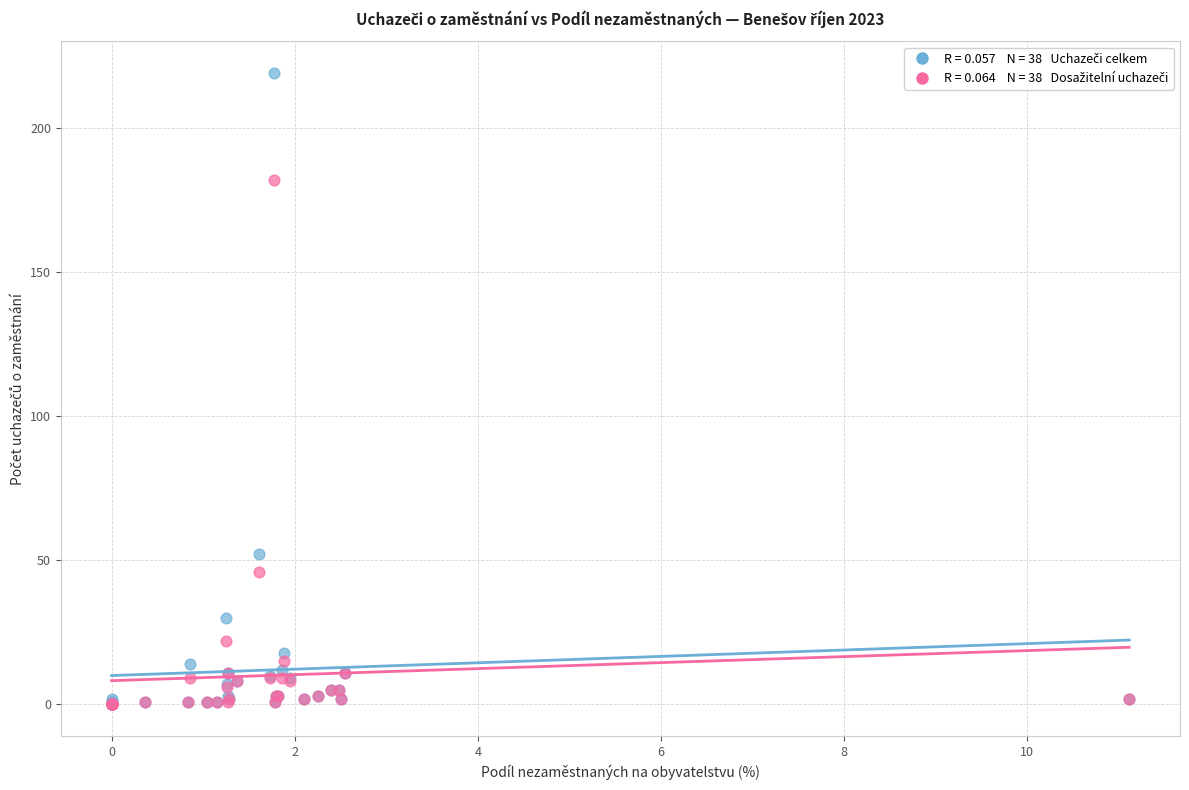

Across all series, what Y value is closest to 109?

52